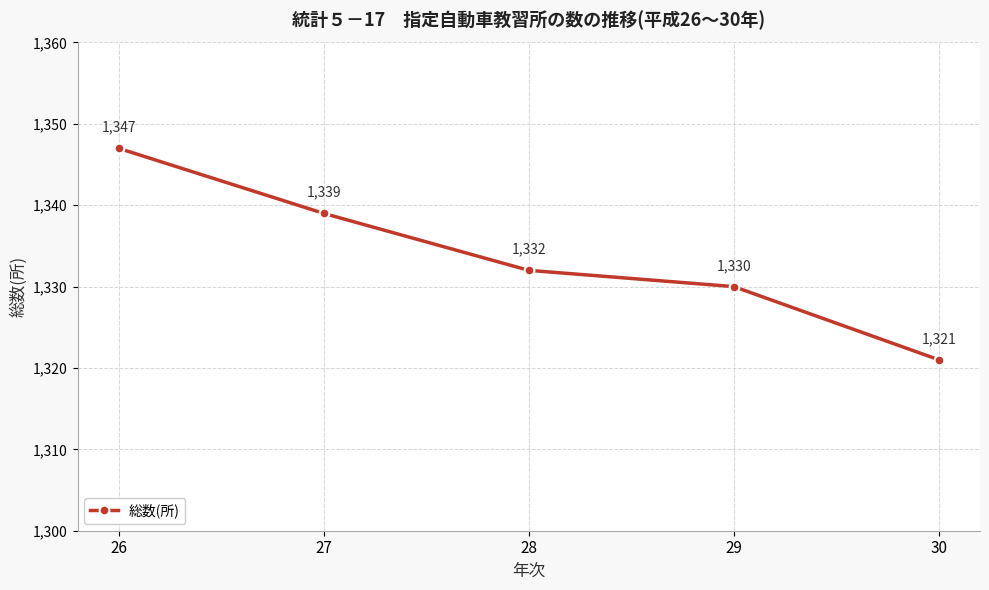

At which label does the data first exceed 1332?

26